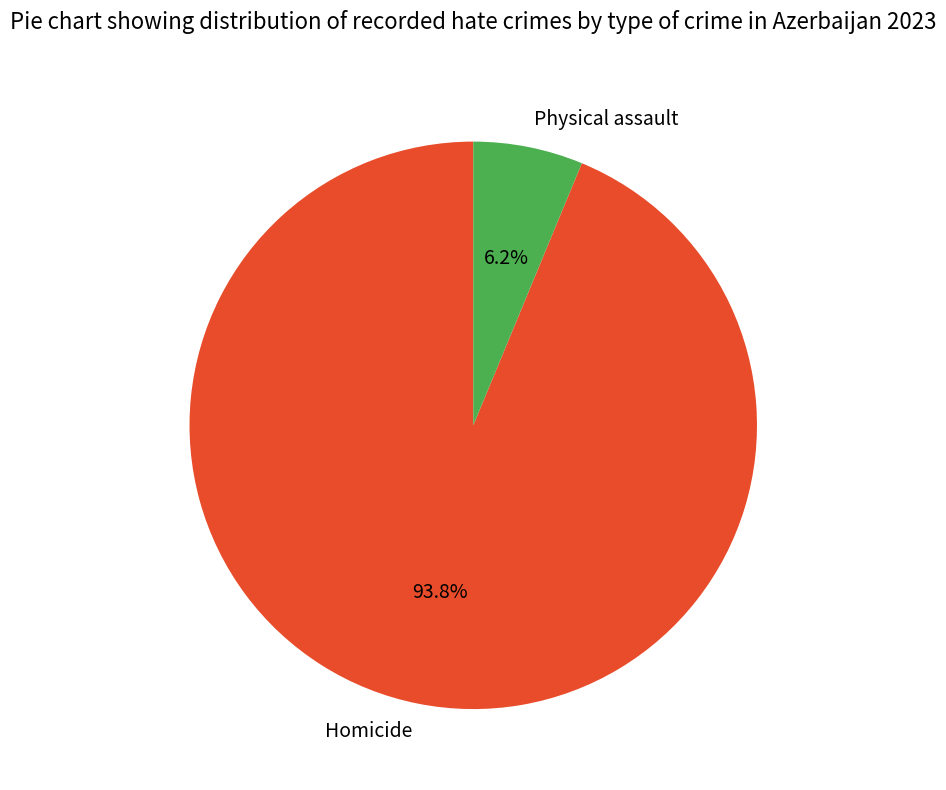

True or false: Physical assault accounts for 6% of the total.

True